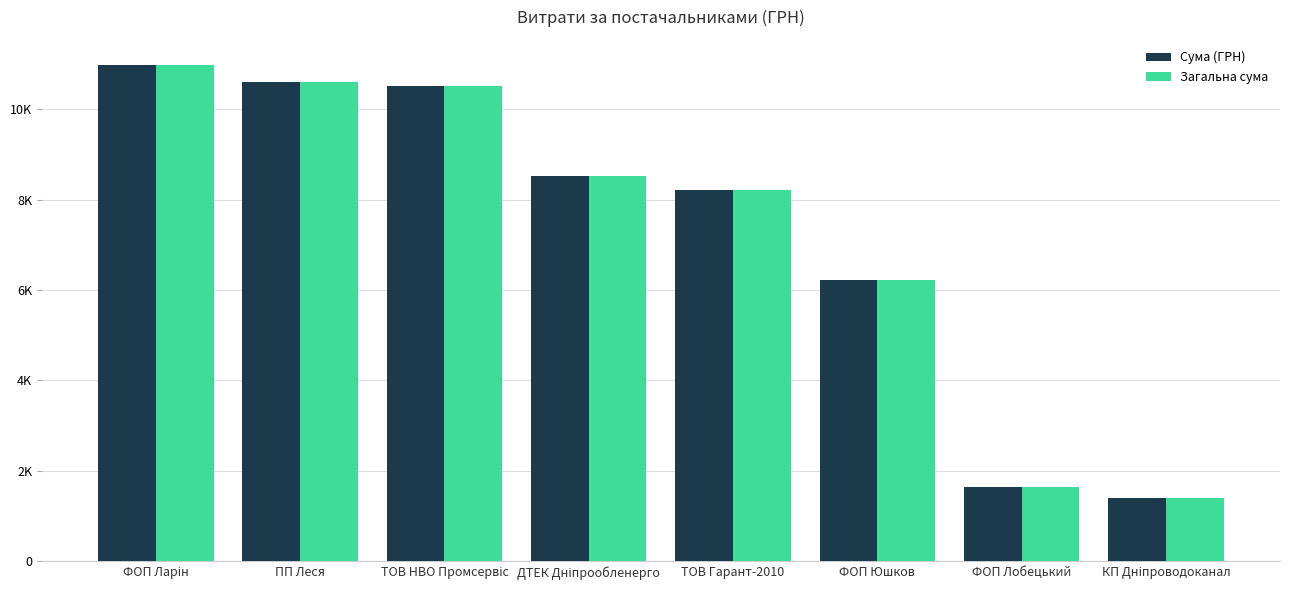

True or false: Сума (ГРН) has a value of 1645.1 at ФОП Лобецький.

True